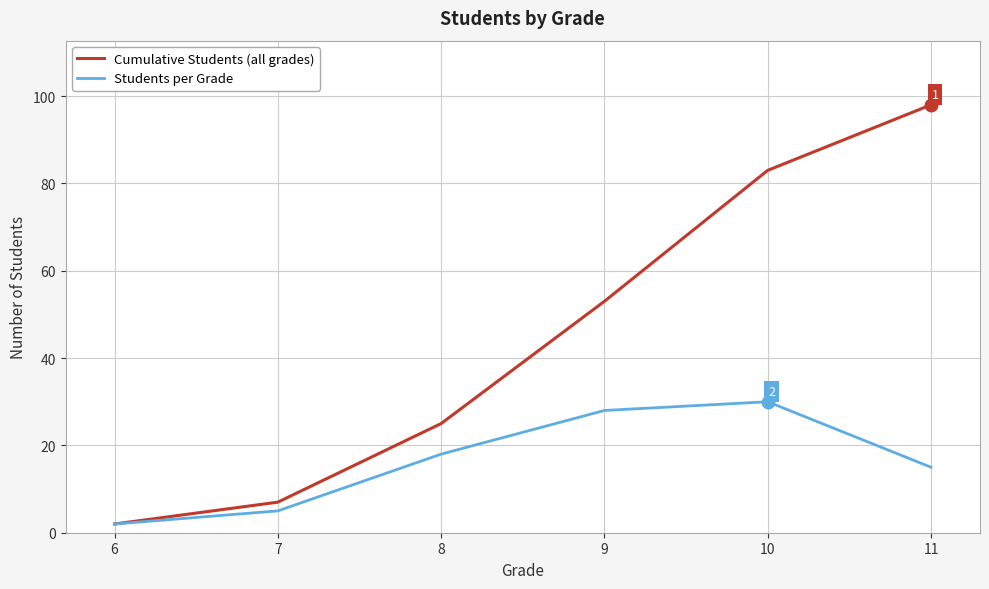

The Students per Grade series shows 12 at 8. True or false?

False